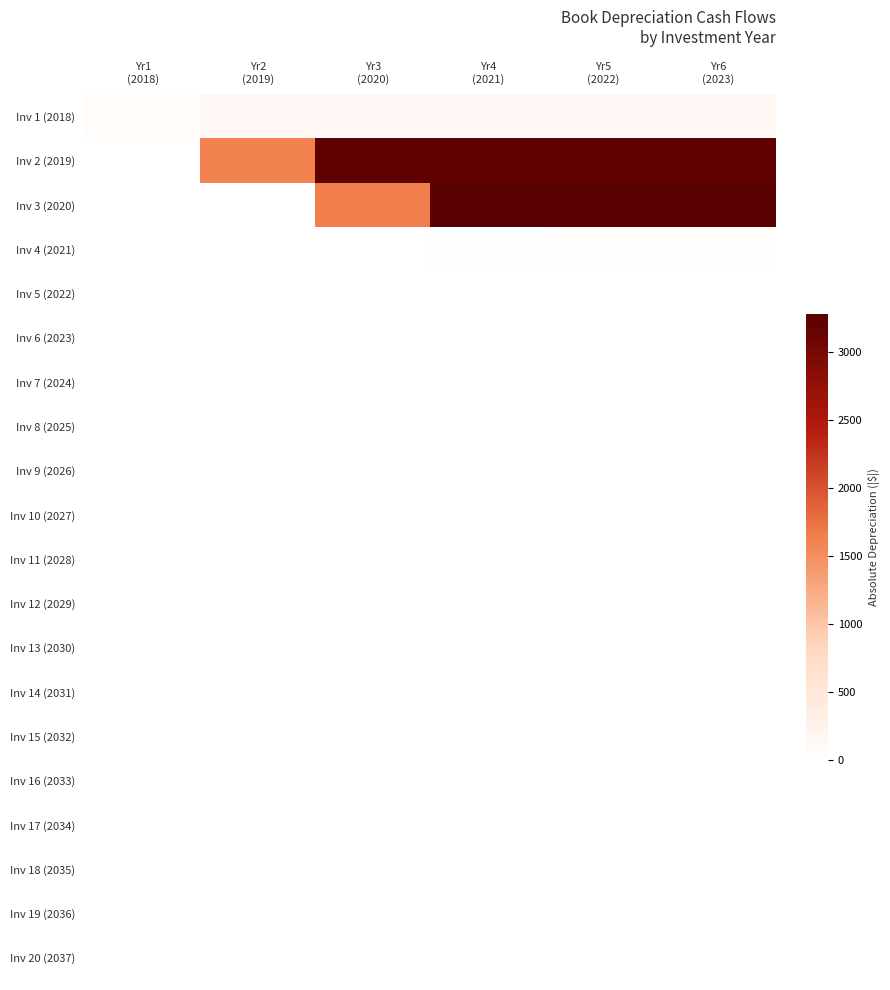

Which series has the widest spread of values?

Inv 3 (2020)